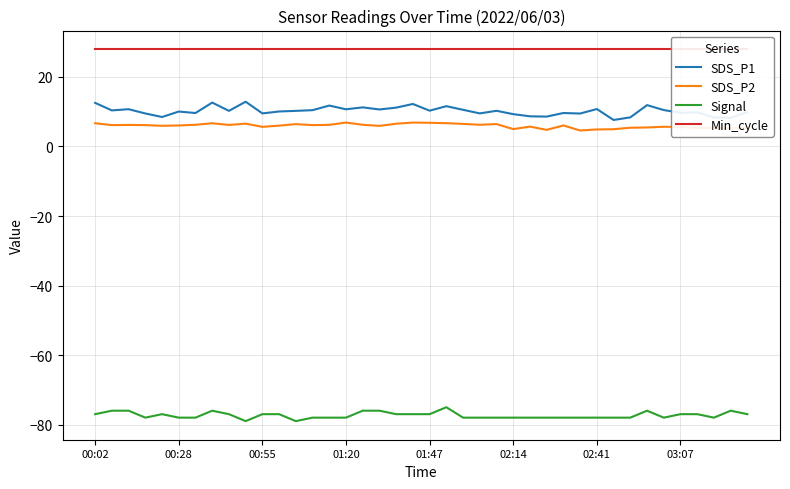

True or false: SDS_P2 and Signal cross at least once.

False